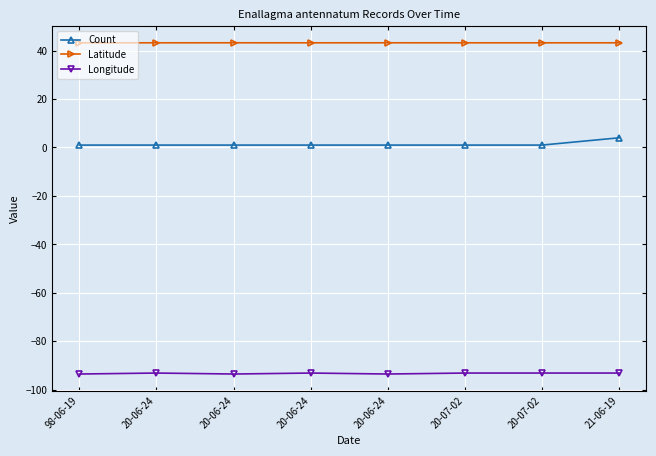

How many interior local peaks does the Latitude series have?

2